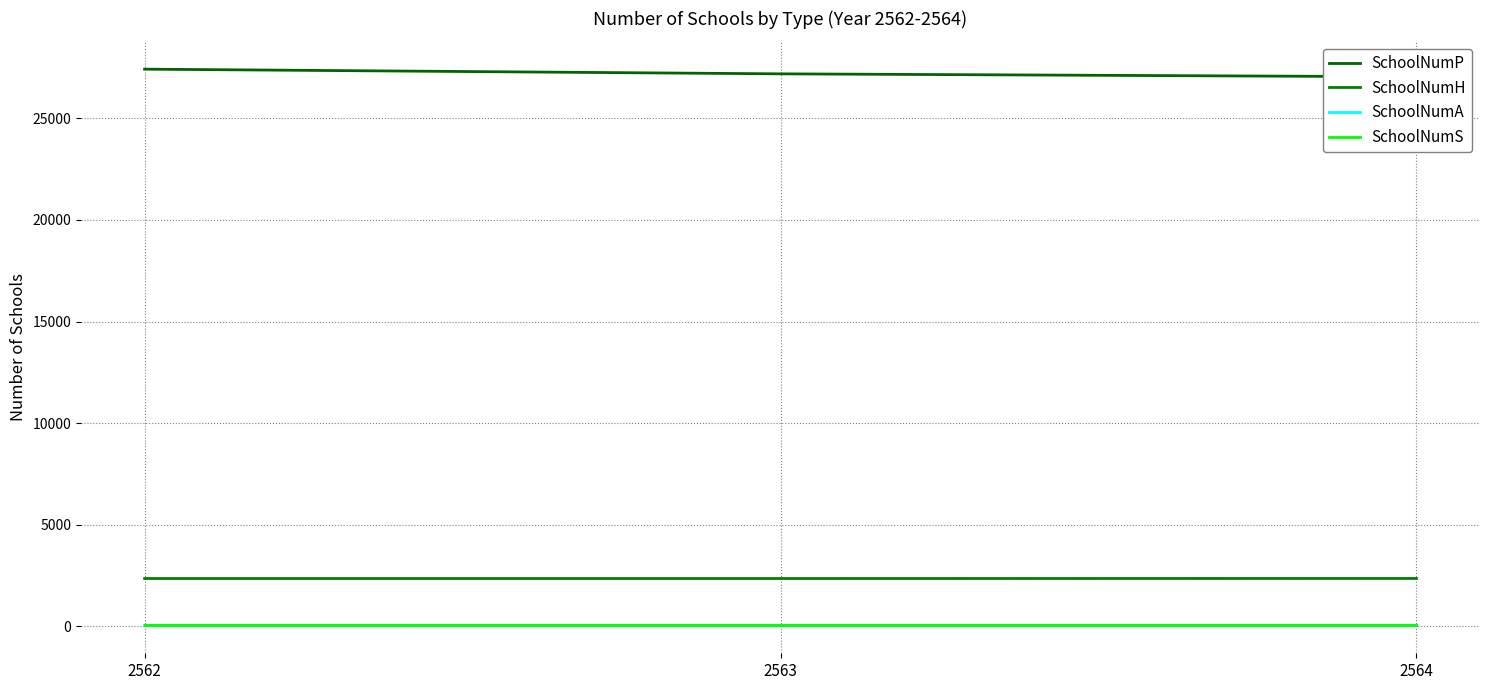

How many lines are shown in the chart?

4